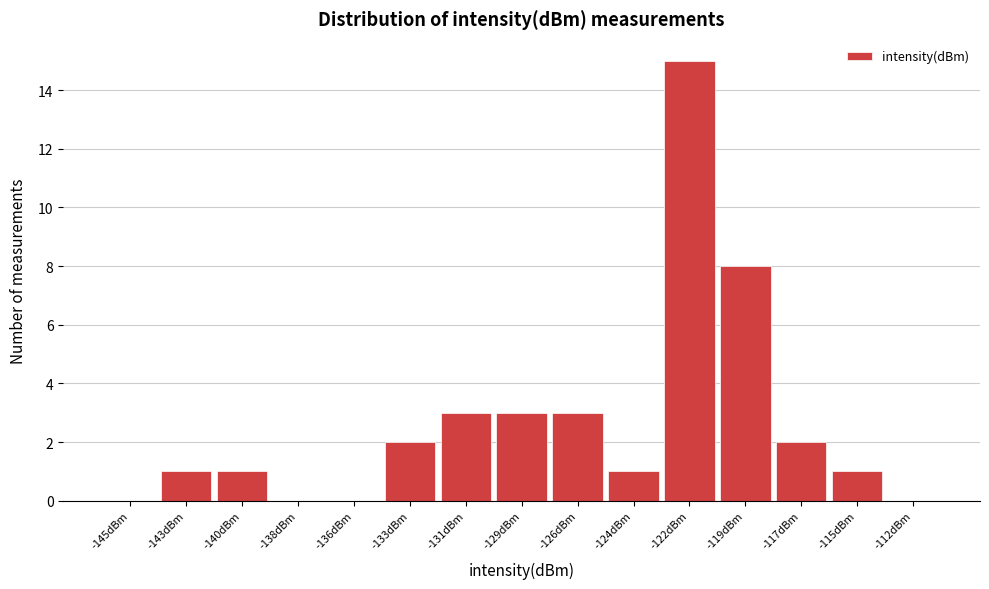

Reading right to left, list all the values displayed in this chart.

-112dBm=0	-115dBm=1	-117dBm=2	-119dBm=8	-122dBm=15	-124dBm=1	-126dBm=3	-129dBm=3	-131dBm=3	-133dBm=2	-136dBm=0	-138dBm=0	-140dBm=1	-143dBm=1	-145dBm=0